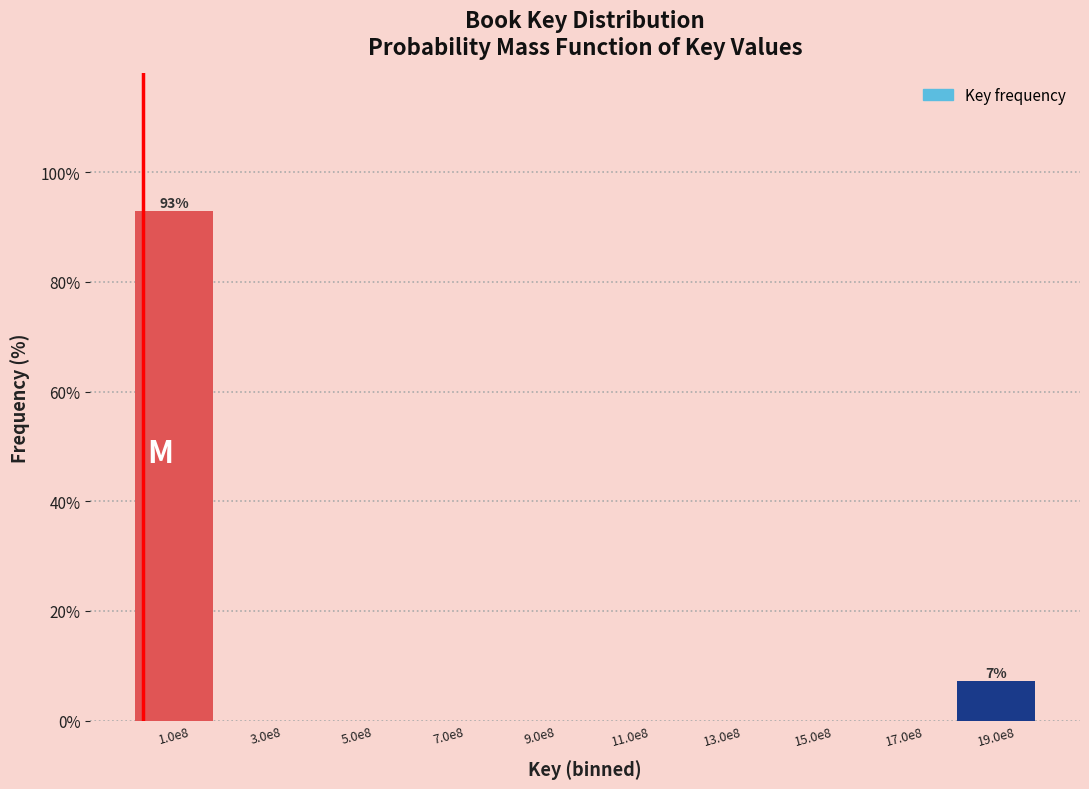

Reading left to right, extract all data points from this chart.

1.0e8=92.9	3.0e8=0.0	5.0e8=0.0	7.0e8=0.0	9.0e8=0.0	11.0e8=0.0	13.0e8=0.0	15.0e8=0.0	17.0e8=0.0	19.0e8=7.1